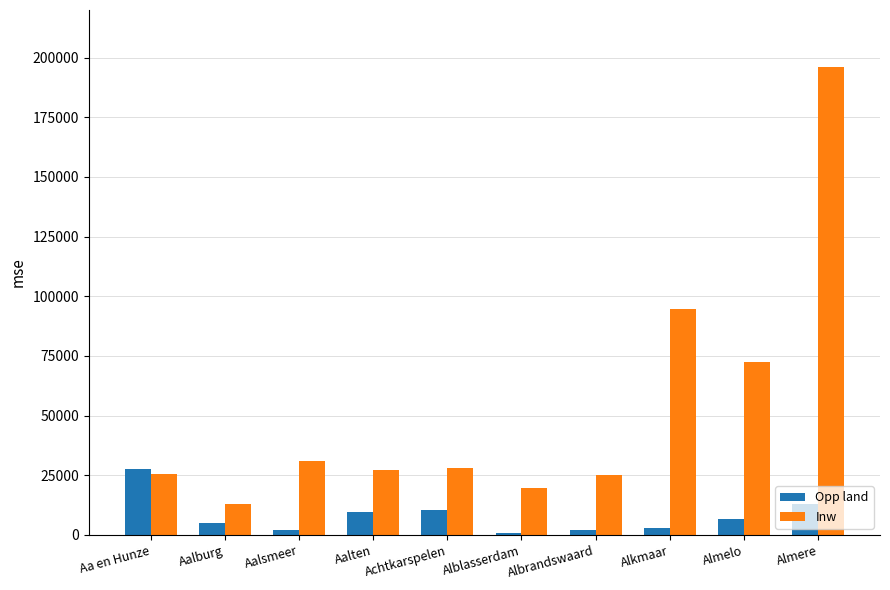

Rank the series by their average value, from highest to lowest.

Inw, Opp land